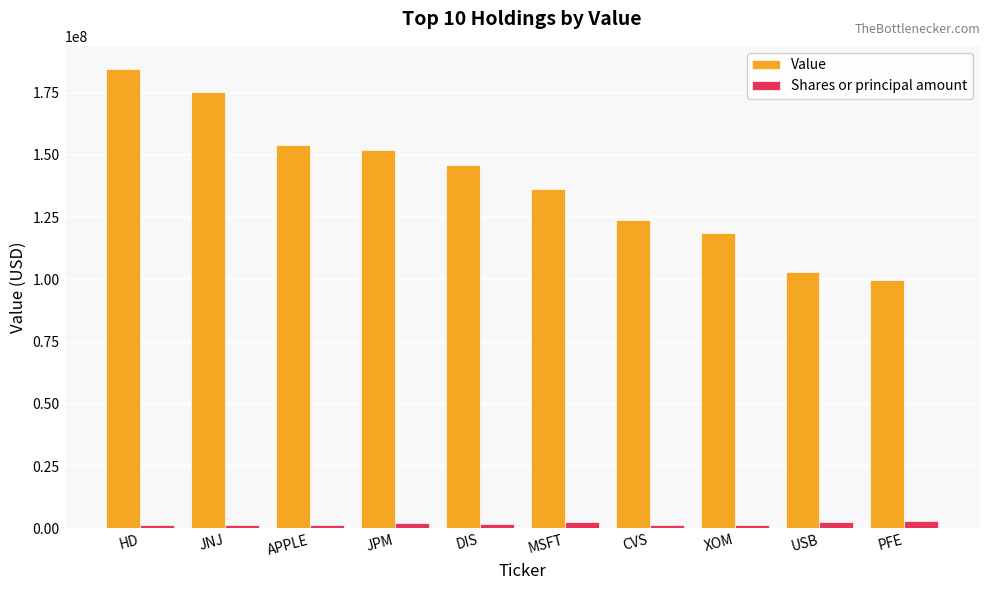

True or false: Value has a value of 96212295 at DIS.

False